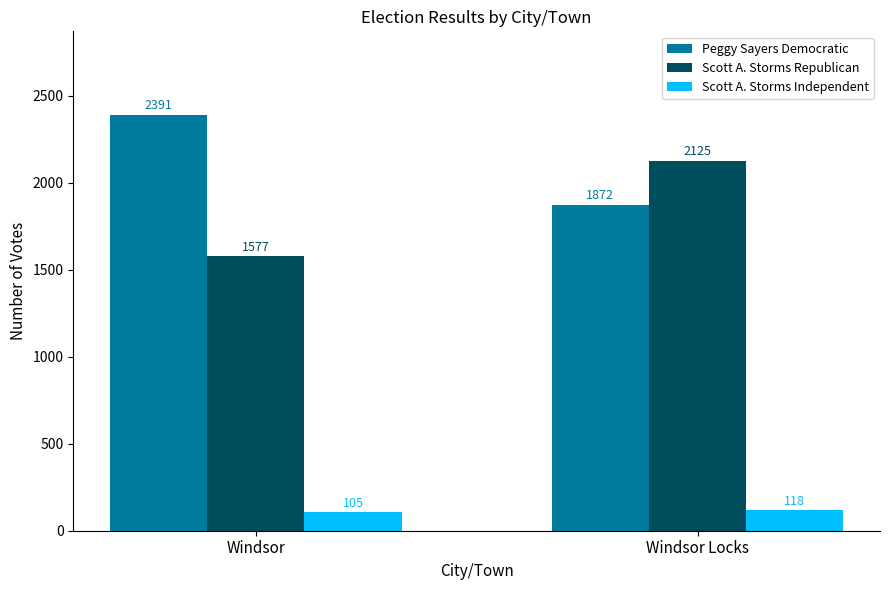

What is the spread (max minus min) of values at Windsor Locks?

2007